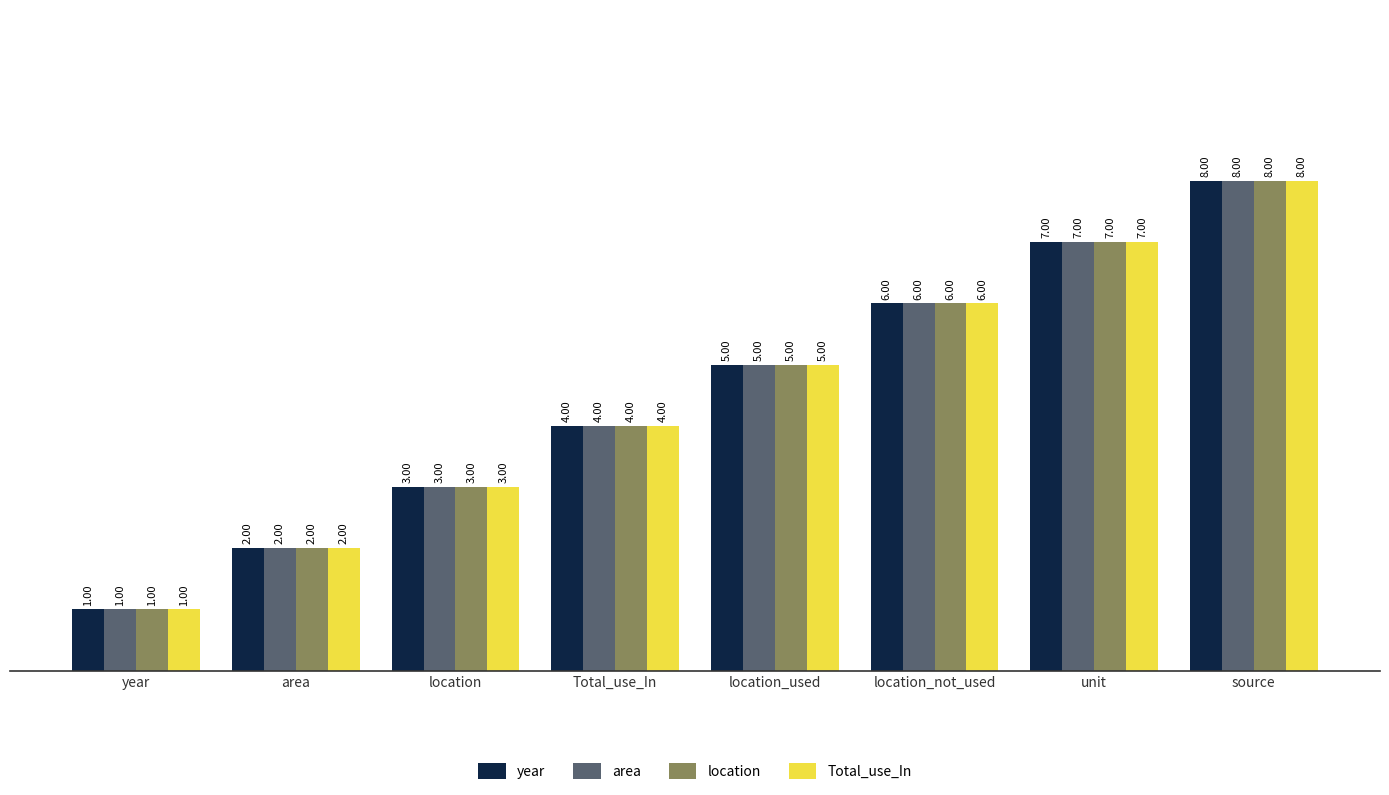

What are all the series names shown in the legend?

year, area, location, Total_use_In